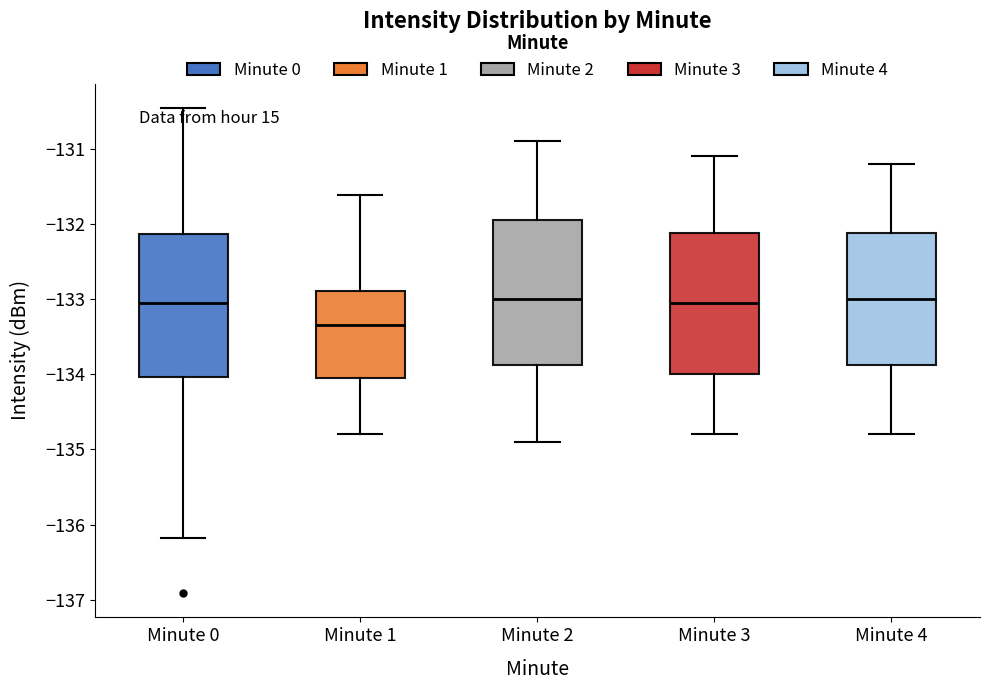

Reading left to right, transcribe this box plot: for each box, give where its median line is, the range the box spans, and where its two whiskers end, as read against the y-axis. The values are not printed on the chart, so give them approximately, as read against the axis.

Minute 0: median -133.0, box -134.0 to -132.1, whiskers -136.2 to -130.5
Minute 1: median -133.3, box -134.1 to -132.9, whiskers -134.8 to -131.6
Minute 2: median -133.0, box -133.9 to -131.9, whiskers -134.9 to -130.9
Minute 3: median -133.0, box -134.0 to -132.1, whiskers -134.8 to -131.1
Minute 4: median -133.0, box -133.9 to -132.1, whiskers -134.8 to -131.2